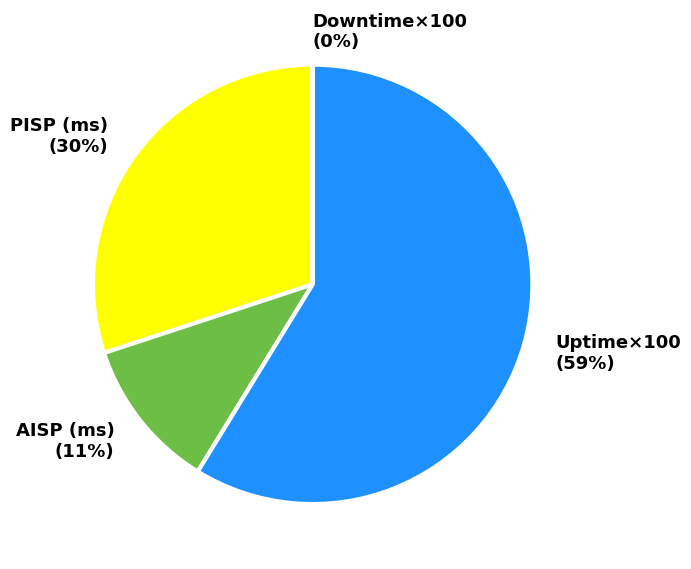

What is the ratio of the value at Uptime×100 (59%) to the value at PISP (ms) (30%)?

2.0